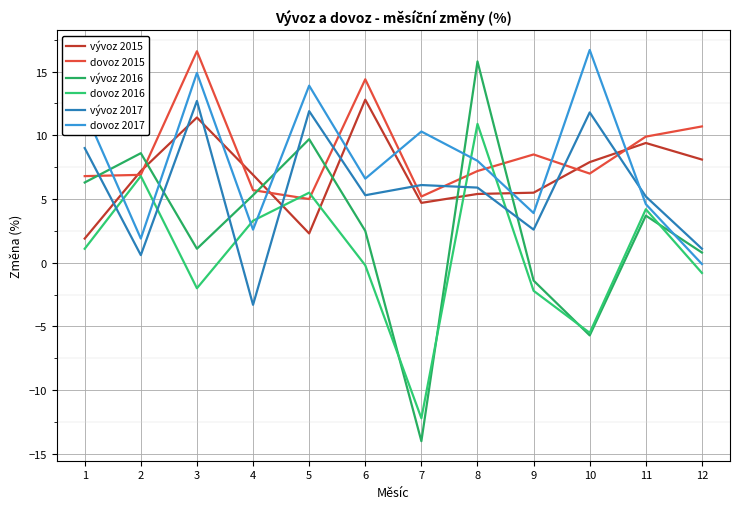

Where is the first local maximum for dovoz 2016?

2